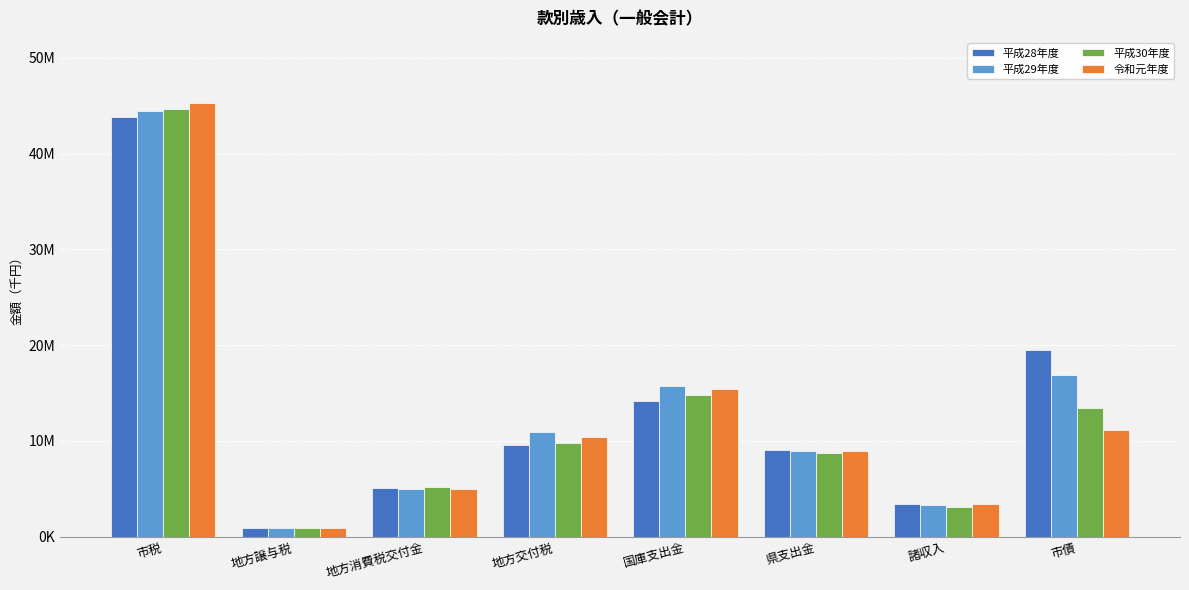

What are all the series names shown in the legend?

平成28年度, 平成29年度, 平成30年度, 令和元年度